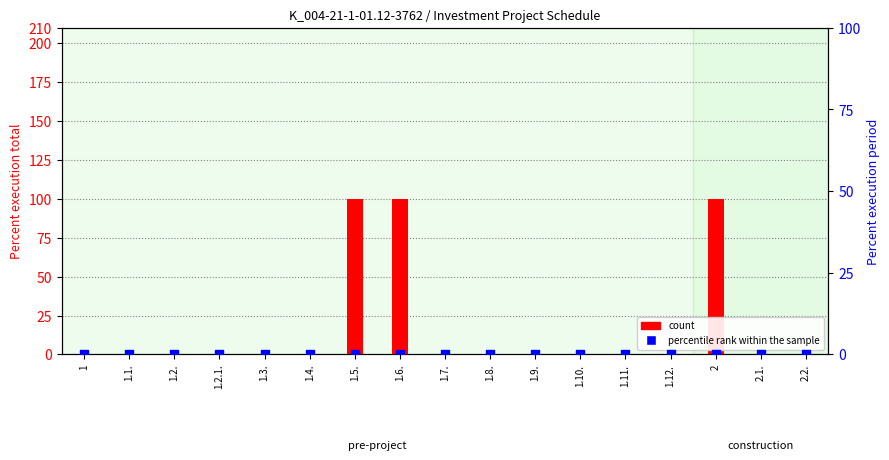

Which series contains the highest Y value?

count